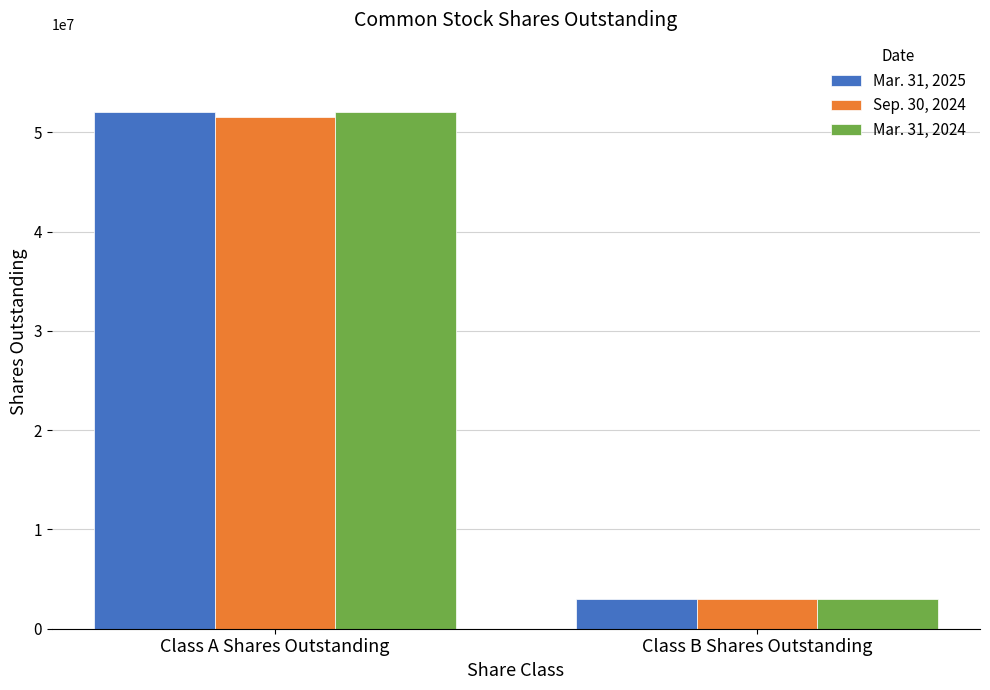

What is the sum of all Mar. 31, 2025 values?

55013770